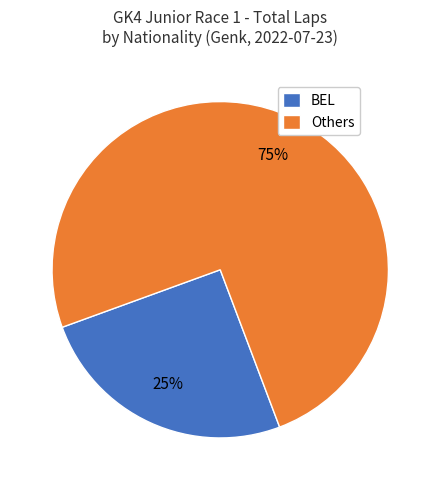

Which has a higher value, BEL or Others?

Others